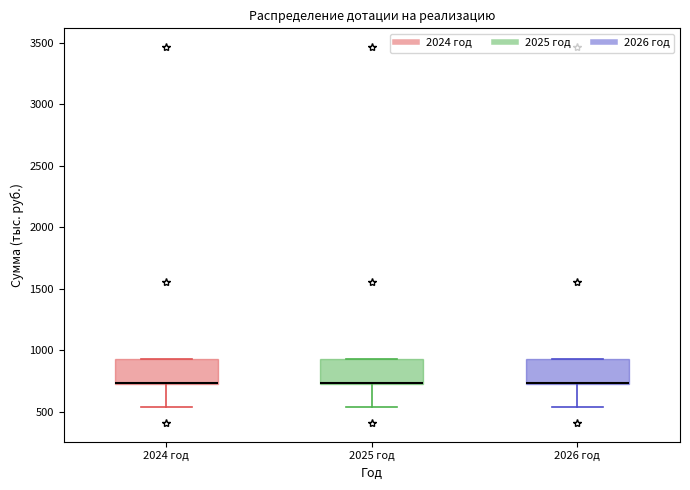

Where is the lower edge of the box for 2026 год on the y-axis? The values are not printed on the chart, so give them approximately, as read against the axis.

750